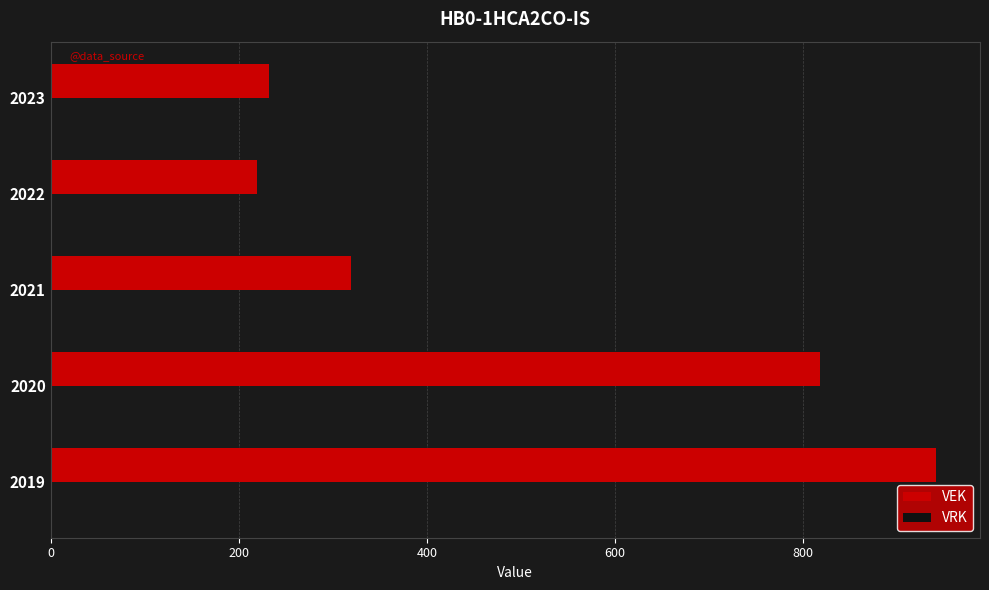

What is the smallest value displayed?

219